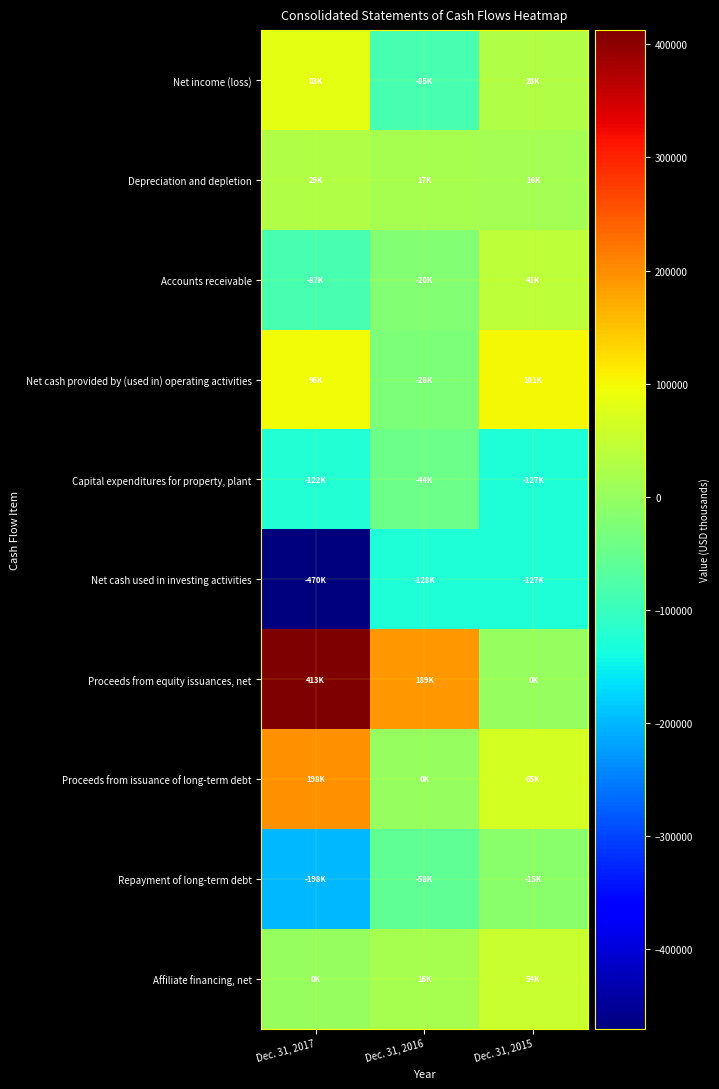

What is the greatest value displayed?

412577